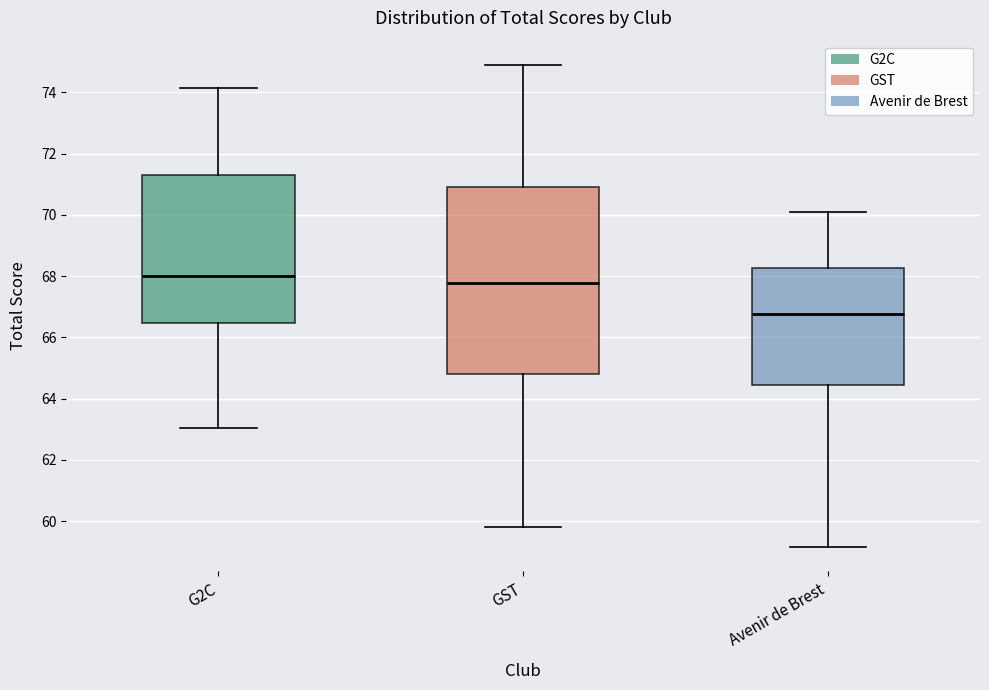

Reading left to right, read every box against the y-axis: the position of its median line, the range the box covers, and the ends of its whiskers. The values are not printed on the chart, so give them approximately, as read against the axis.

G2C: median 68.0, box 66.4 to 71.4, whiskers 63.0 to 74.2
GST: median 67.8, box 64.8 to 71.0, whiskers 59.8 to 75.0
Avenir de Brest: median 66.8, box 64.4 to 68.2, whiskers 59.2 to 70.2